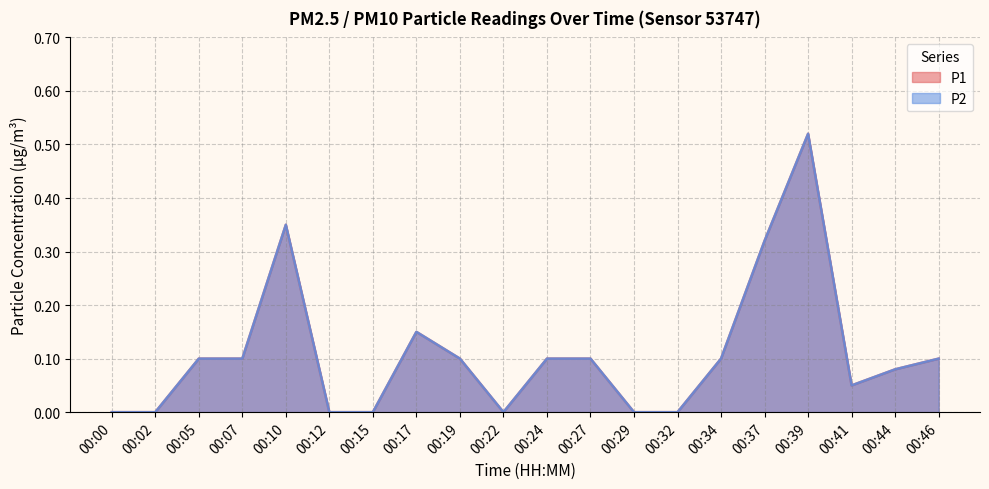

Between 00:10 and 00:12, which series saw the biggest shift?

P1